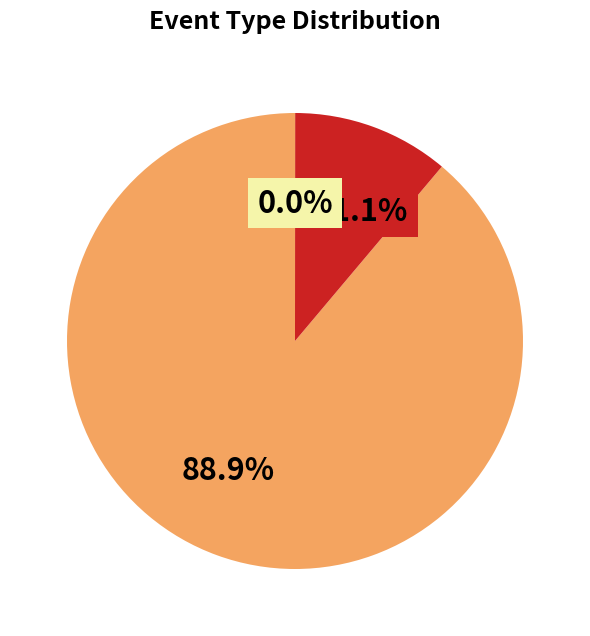

Is there a majority slice in this chart?

Yes